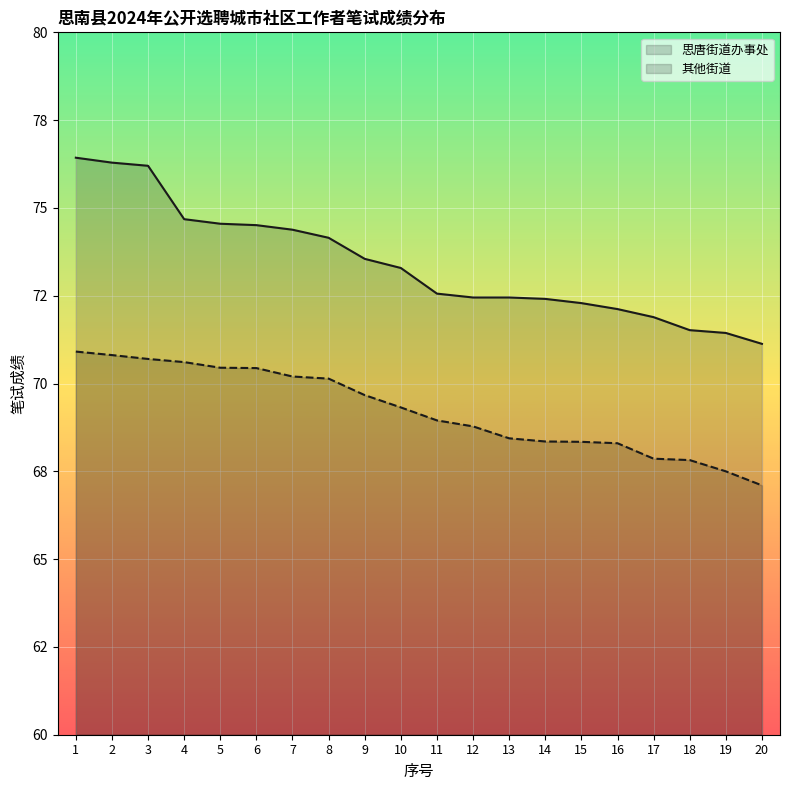

Rank the series by their average value, from lowest to highest.

其他街道, 思唐街道办事处